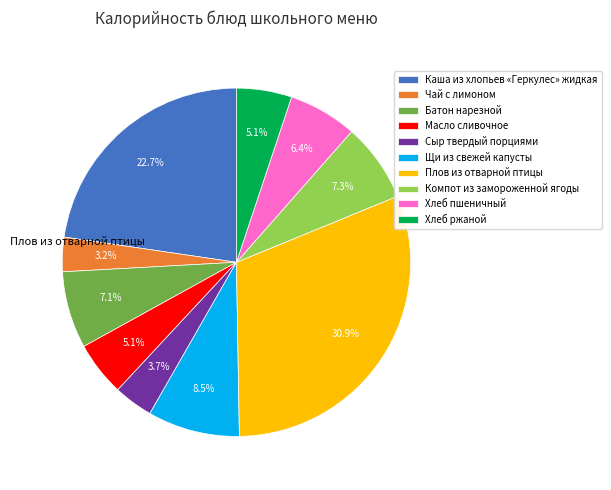

True or false: Масло сливочное accounts for 5% of the total.

True